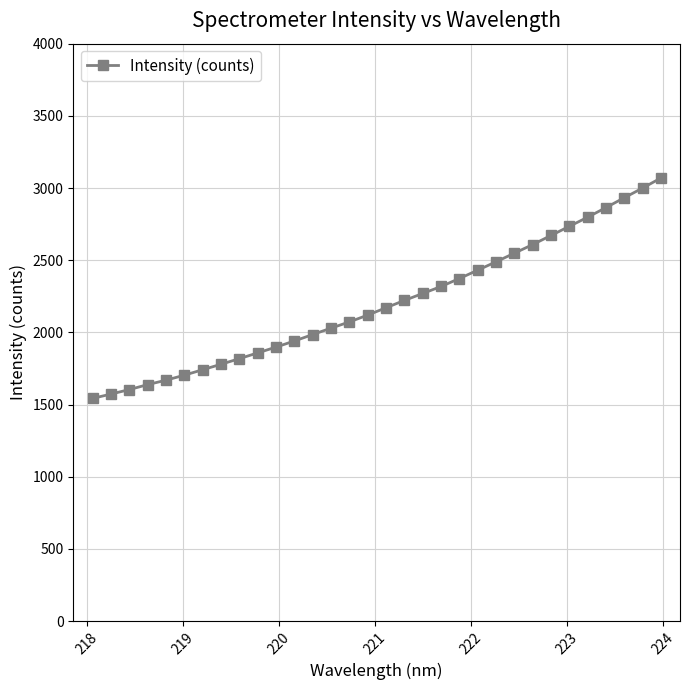

How many data points are less than 2171?

16